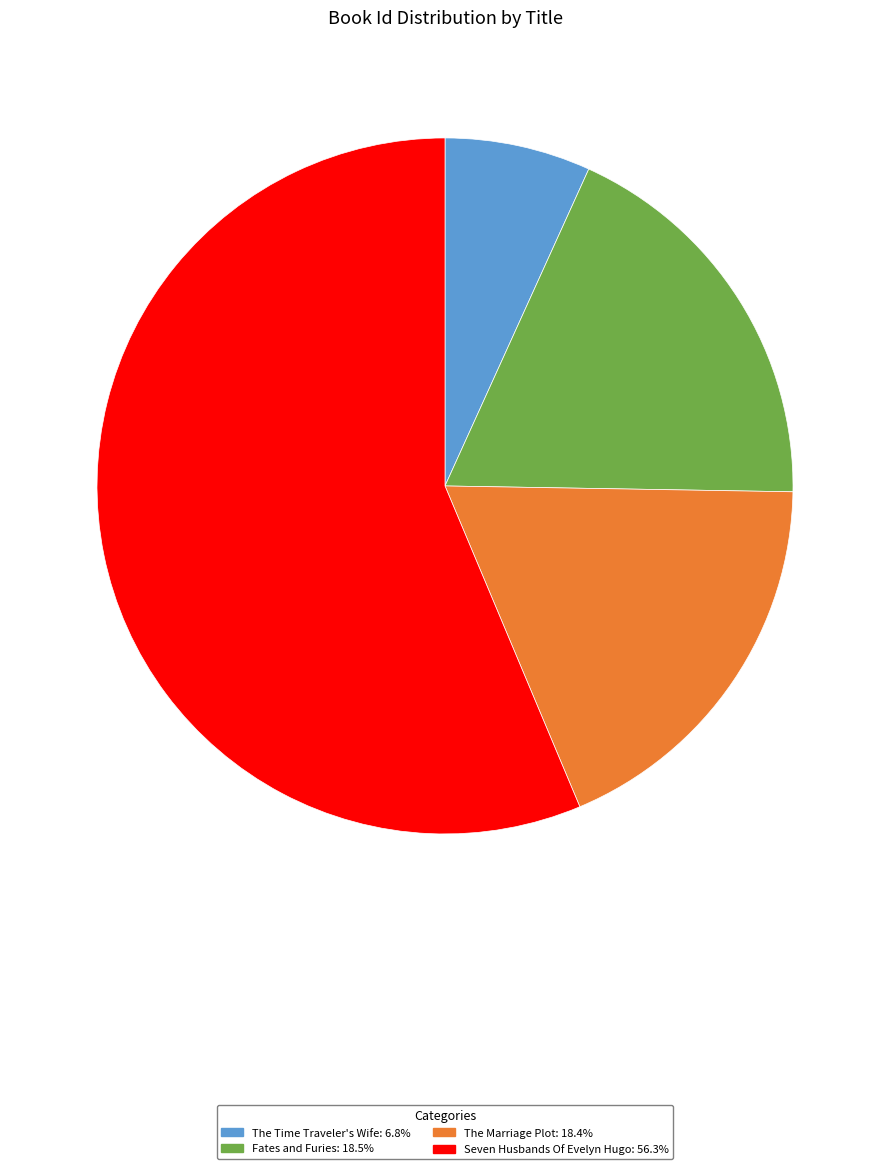

Combined, do The Time Traveler's Wife and Fates and Furies account for over 50%?

No